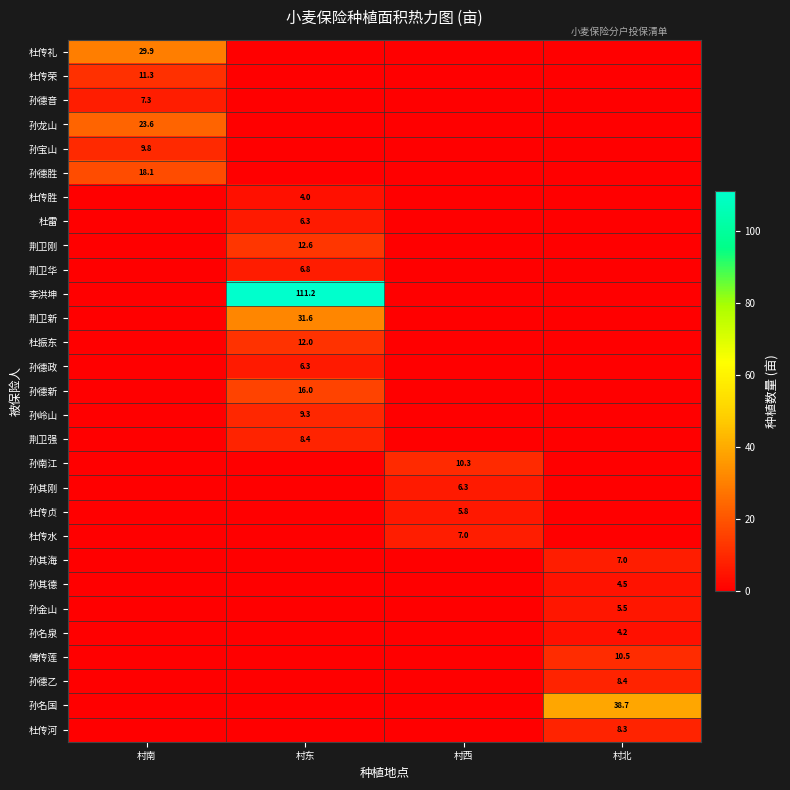

What is the highest value of the 孙德新 series?

16.0